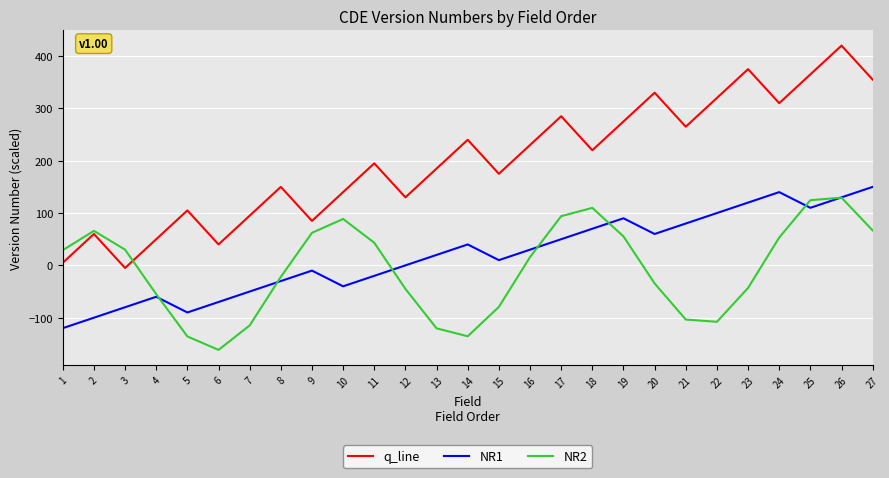

What is the sum of all NR1 values?

530.0